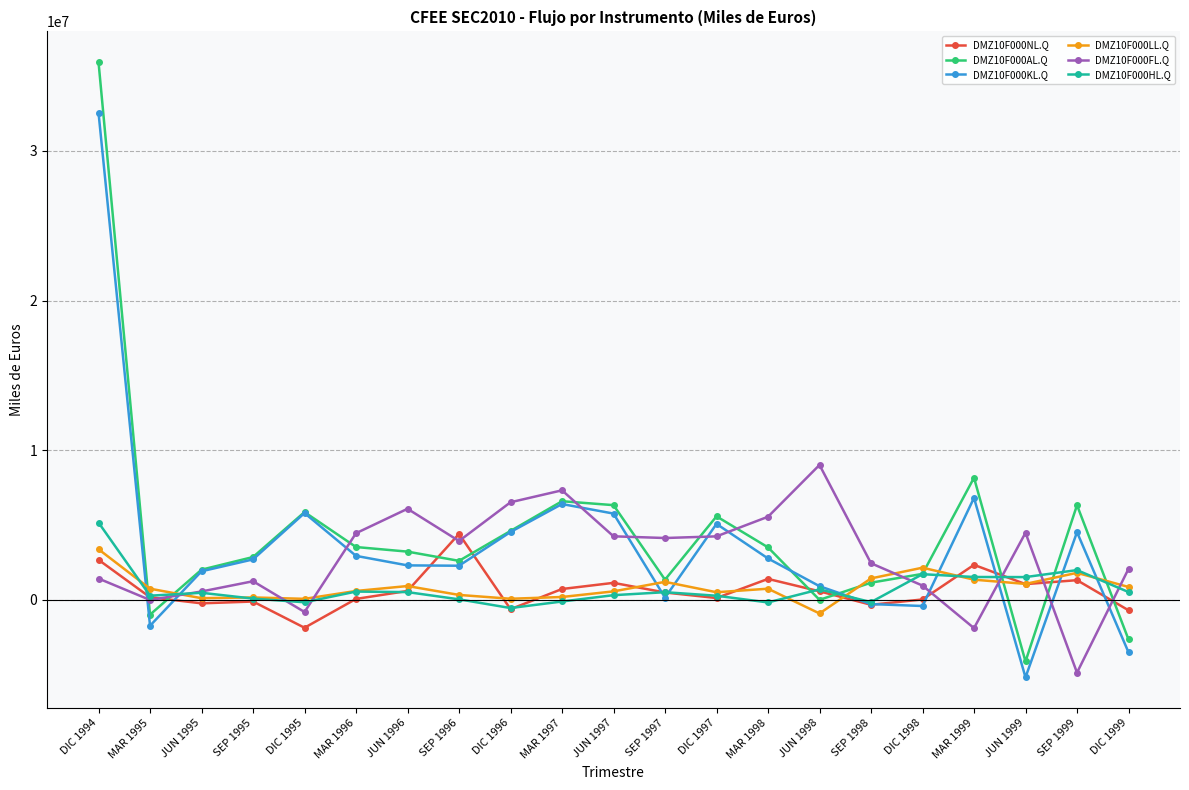

Between which two adjacent categories do DMZ10F000KL.Q and DMZ10F000FL.Q first intersect?

DIC 1994 and MAR 1995